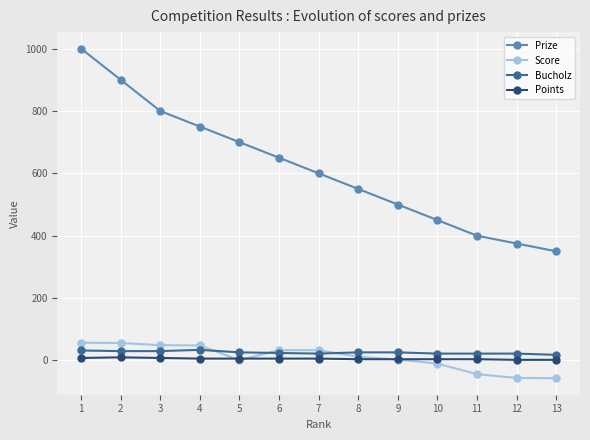

True or false: Prize and Points cross at least once.

False